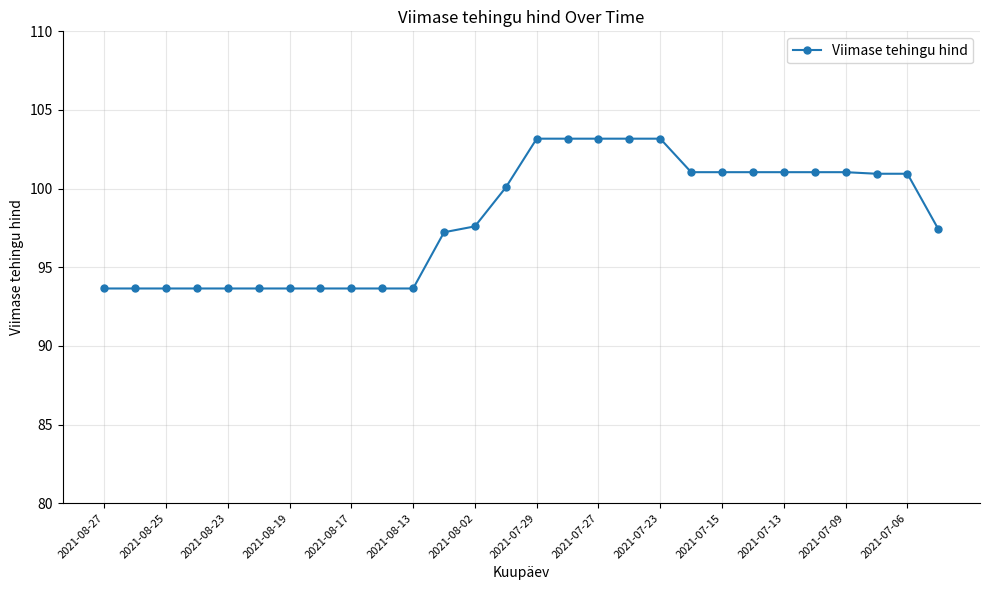

What is the average value?

98.1